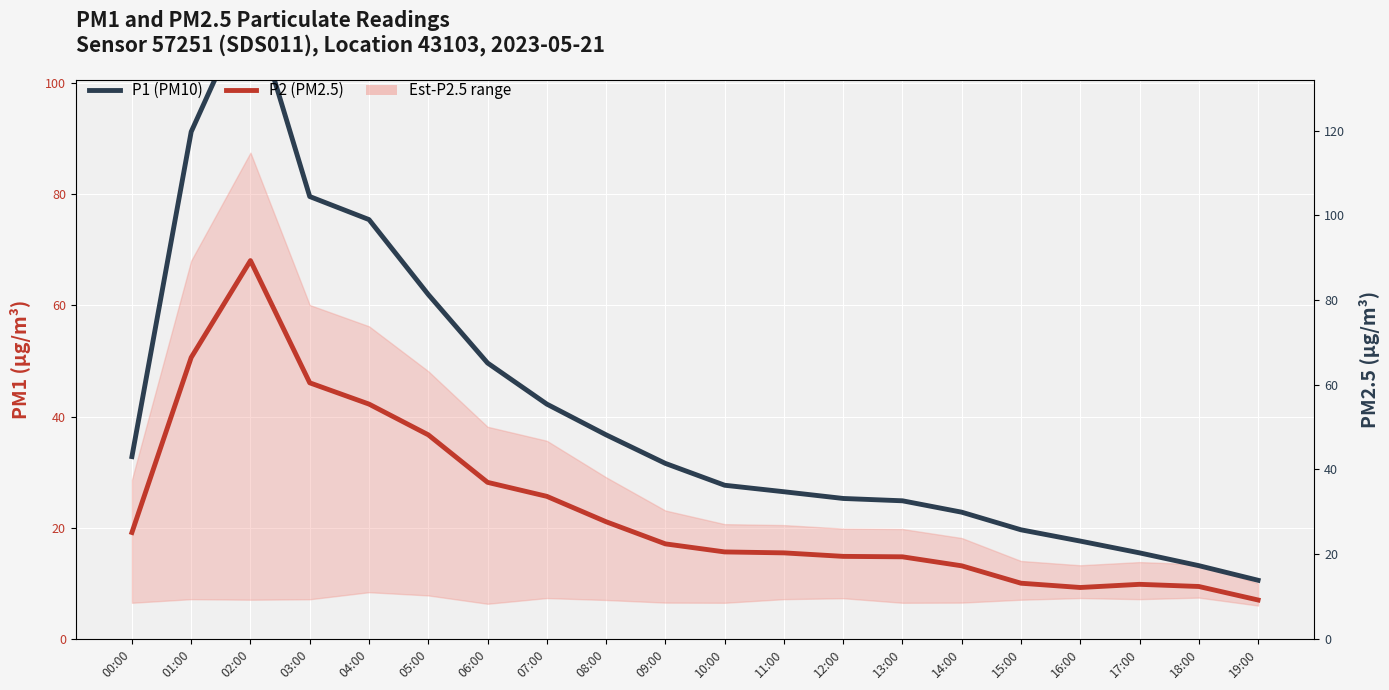

Reading left to right, extract all data points from this chart.

P1 (PM10): 32.8	91.2	114.8	79.6	75.5	62.0	49.6	42.2	36.7	31.6	27.6	26.5	25.3	24.9	22.8	19.6	17.6	15.5	13.2	10.6
P2 (PM2.5): 19.1	50.6	68.1	46.1	42.2	36.7	28.2	25.6	21.1	17.1	15.7	15.5	14.8	14.8	13.2	10.0	9.2	9.8	9.4	7.0